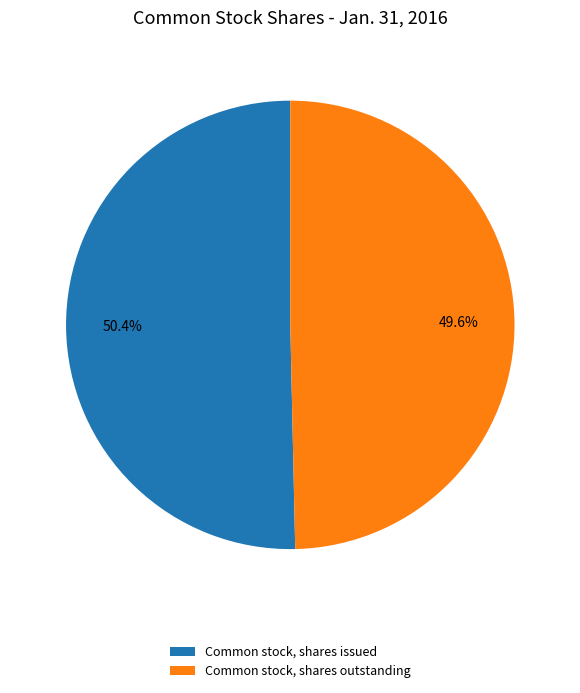

To the nearest percent, what percentage of the pie is Common stock, shares issued?

50%